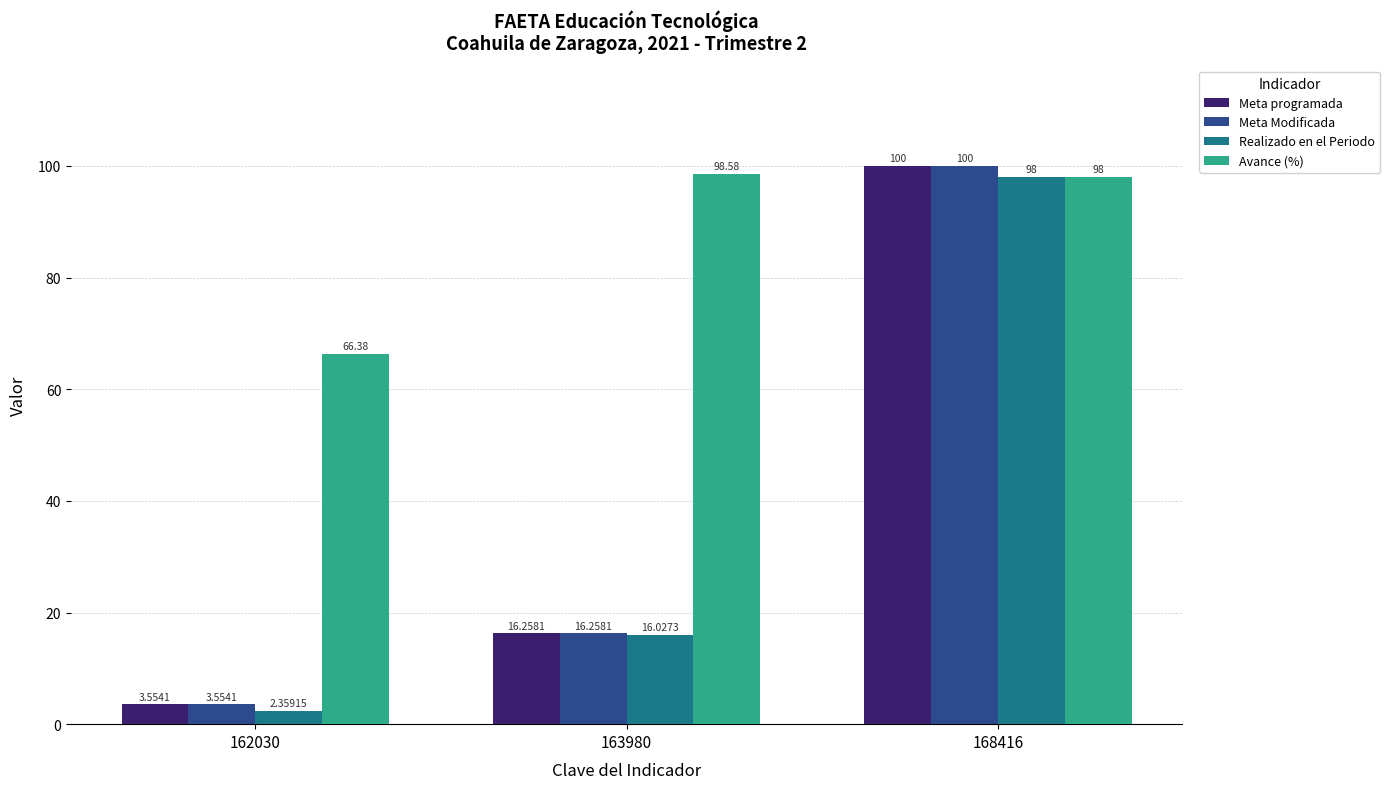

Is the value of Meta Modificada at 163980 greater than the value of Avance (%) at 162030?

No